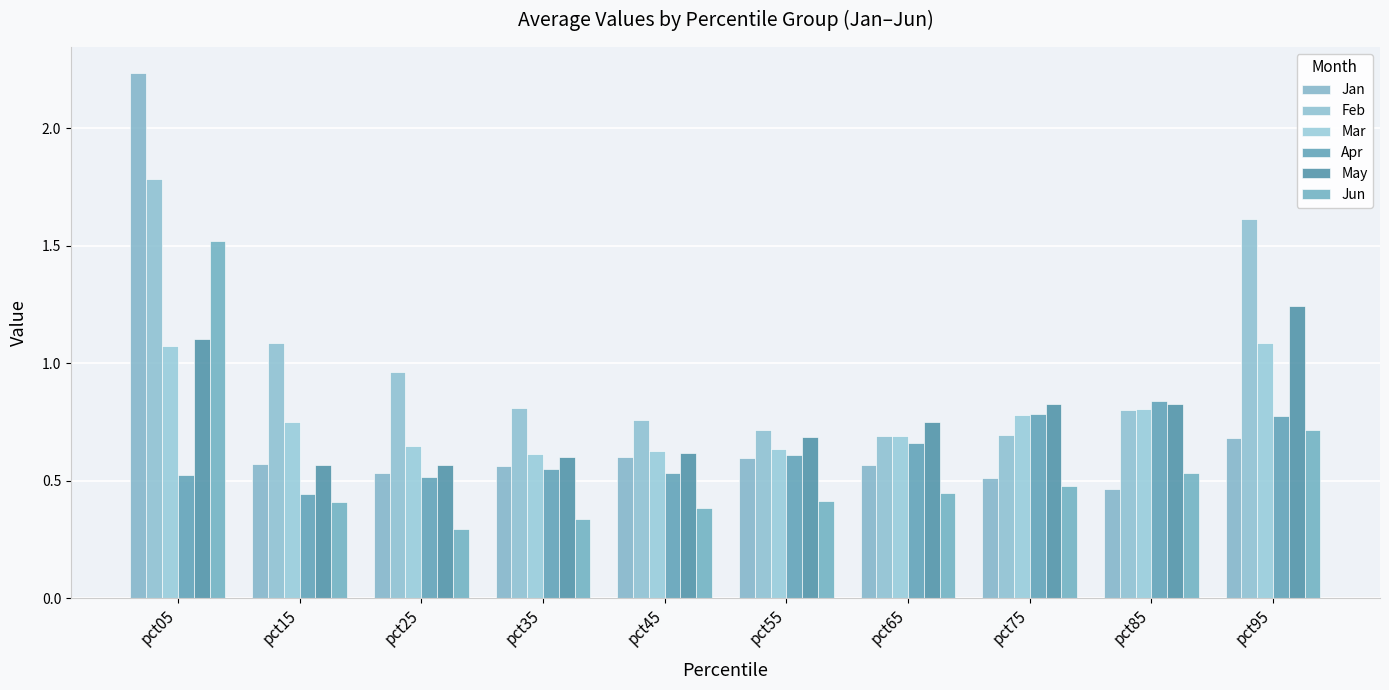

Are the bars grouped side by side (vs. stacked)?

Yes